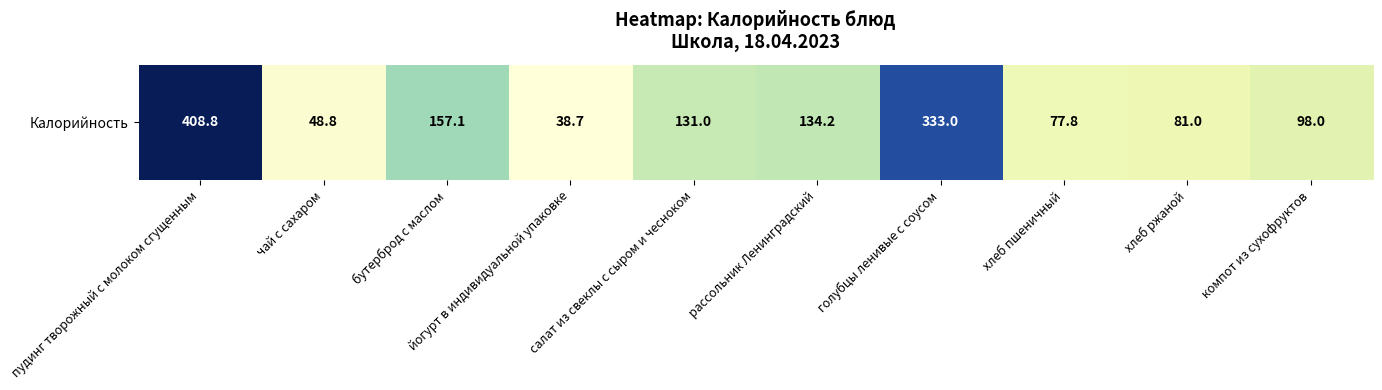

What is the minimum value shown in the chart?

38.7